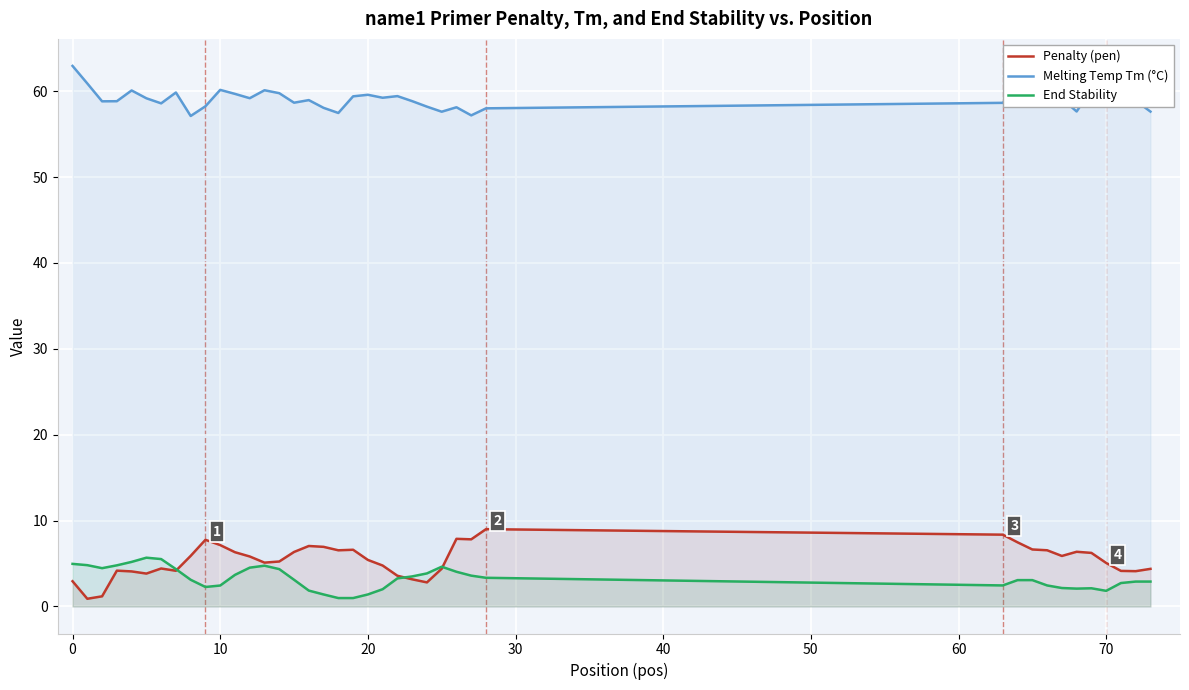

What is the minimum value for Melting Temp Tm (°C)?

57.1